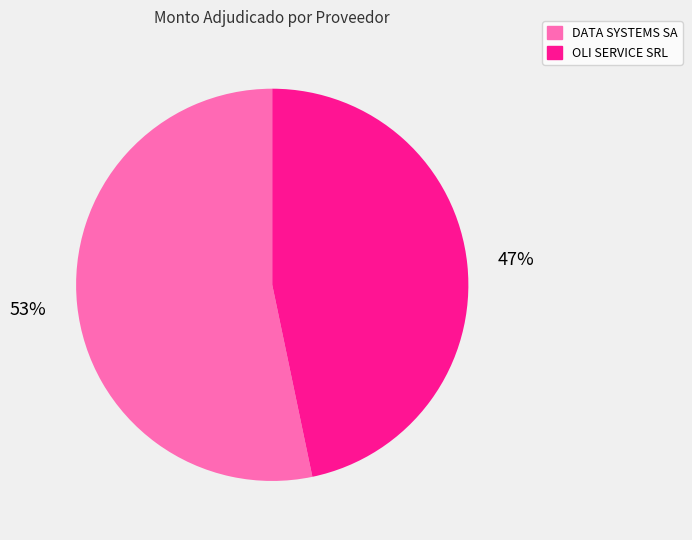

To the nearest percent, what is the average slice percentage?

50%